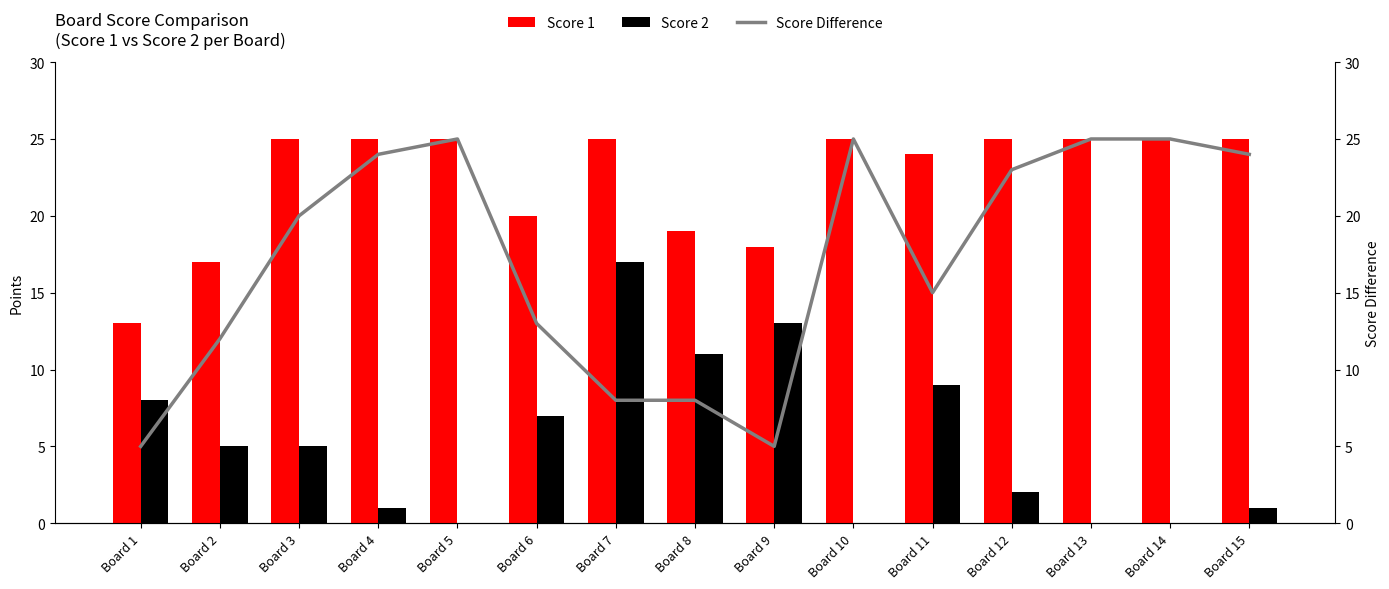

Reading left to right, extract all data points from this chart.

Score 1: Board 1=13	Board 2=17	Board 3=25	Board 4=25	Board 5=25	Board 6=20	Board 7=25	Board 8=19	Board 9=18	Board 10=25	Board 11=24	Board 12=25	Board 13=25	Board 14=25	Board 15=25
Score 2: Board 1=8	Board 2=5	Board 3=5	Board 4=1	Board 5=0	Board 6=7	Board 7=17	Board 8=11	Board 9=13	Board 10=0	Board 11=9	Board 12=2	Board 13=0	Board 14=0	Board 15=1
Score Difference: Board 1=5	Board 2=12	Board 3=20	Board 4=24	Board 5=25	Board 6=13	Board 7=8	Board 8=8	Board 9=5	Board 10=25	Board 11=15	Board 12=23	Board 13=25	Board 14=25	Board 15=24